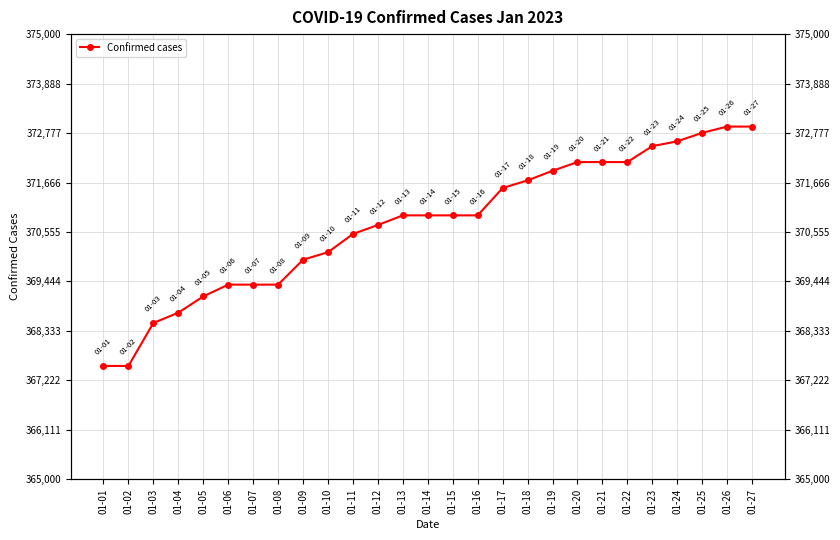

What is the difference between the values at 01-01 and 01-07?

1826